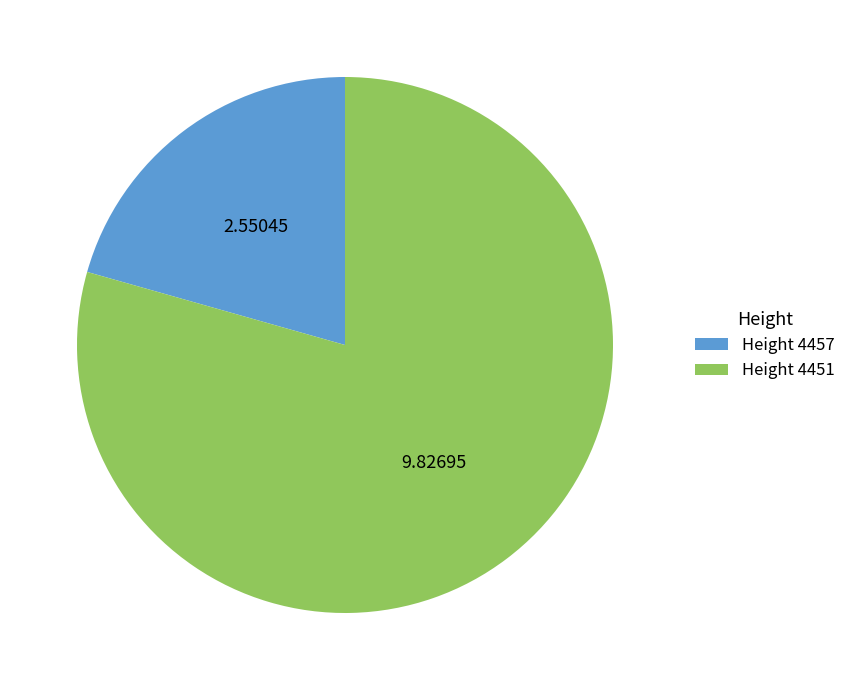

Combined, do Height 4451 and Height 4457 account for over 50%?

Yes